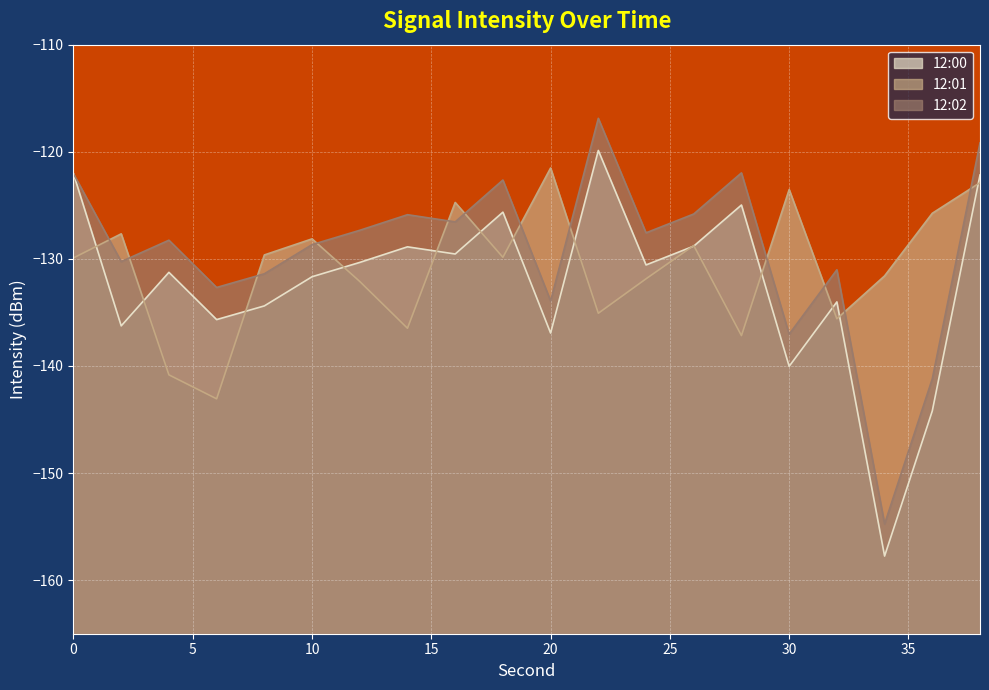

Is it true that 12:00 equals -119.9 at 22?

True